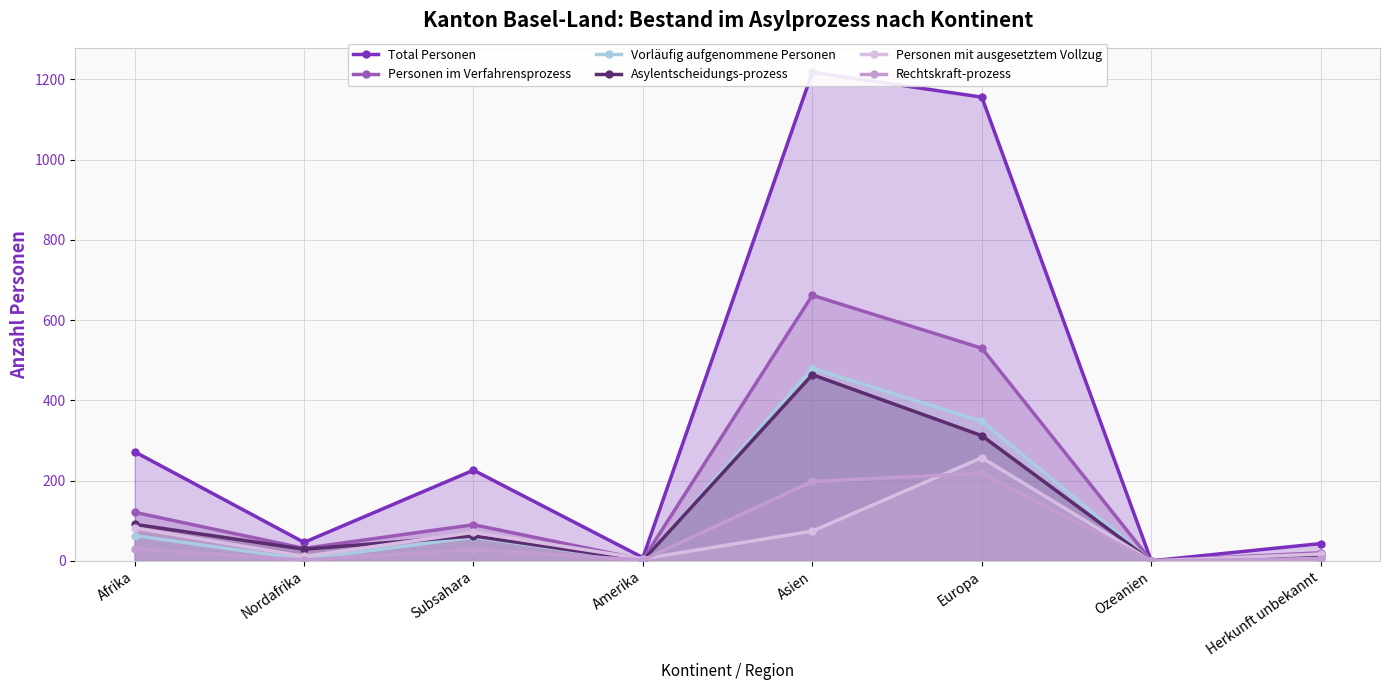

How many lines are shown in the chart?

6